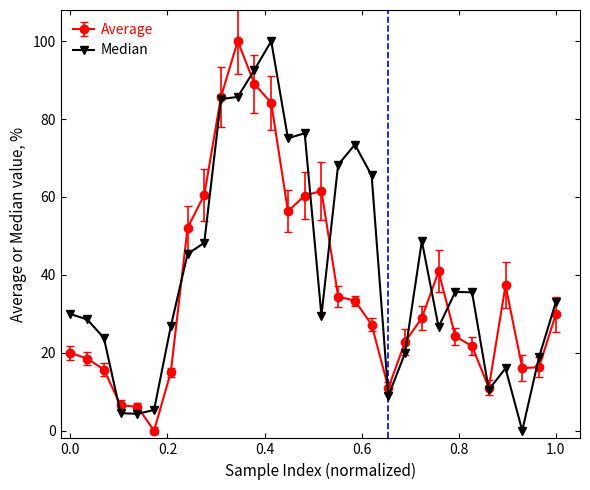

Rank the series by their average value, from lowest to highest.

Average, Median